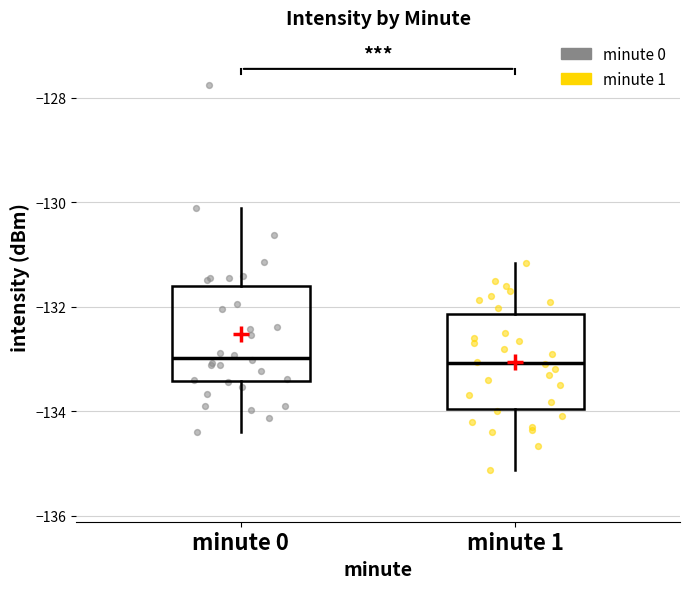

Reading left to right, read every box against the y-axis: the position of its median line, the range the box covers, and the ends of its whiskers. The values are not printed on the chart, so give them approximately, as read against the axis.

minute 0: median -133.0, box -133.4 to -131.6, whiskers -134.4 to -130.2
minute 1: median -133.0, box -134.0 to -132.2, whiskers -135.2 to -131.2